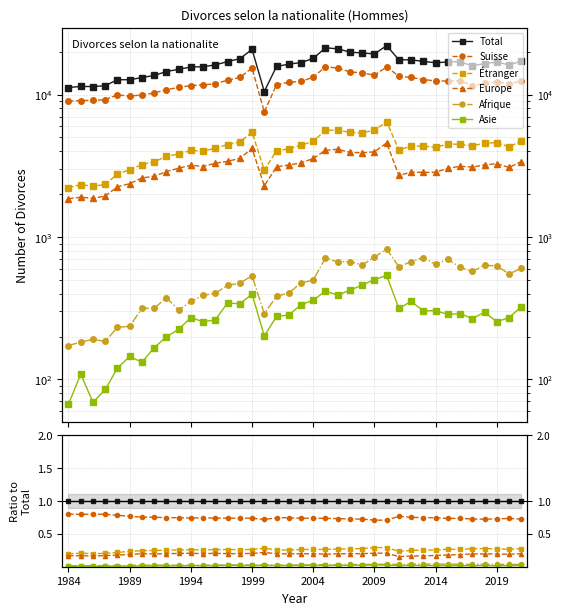

Which has a higher value, 23 or 25?

23